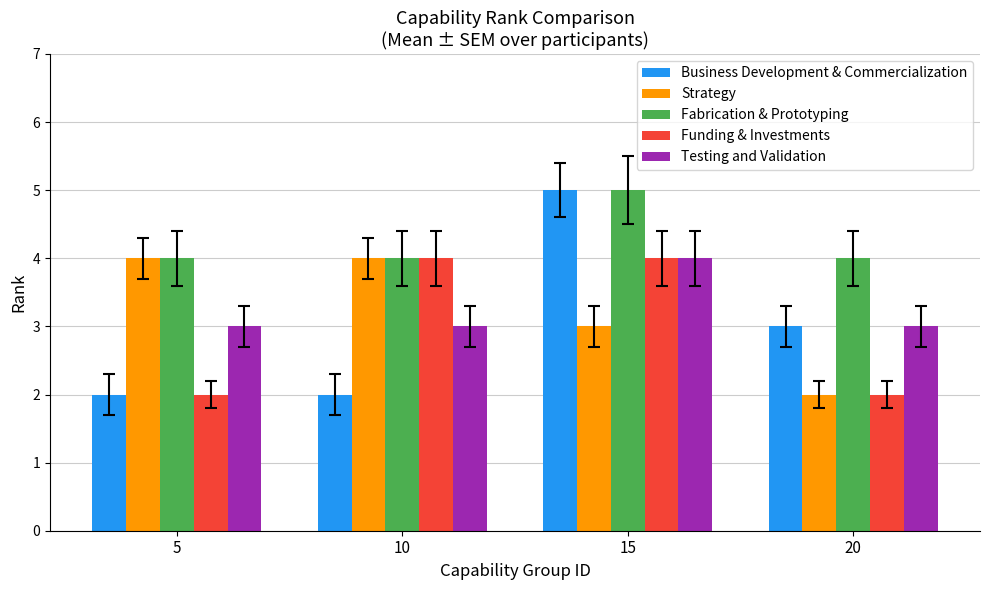

Which category has the lowest value in the Strategy series?

20